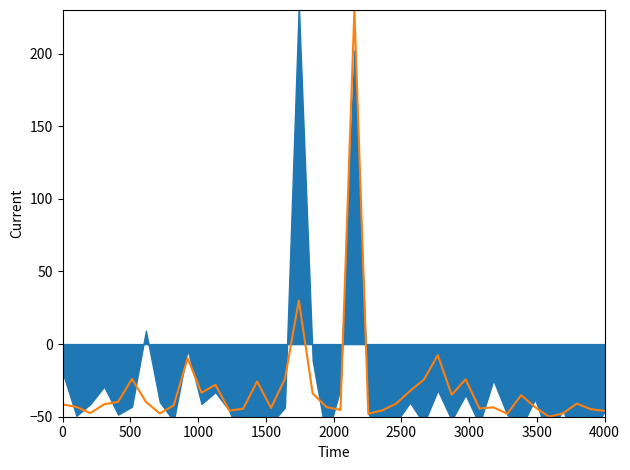

Reading right to left, transcribe all the data shown in this chart.

-46.0	-44.8	-41.0	-47.7	-50.0	-43.4	-35.2	-47.9	-43.6	-44.3	-24.3	-34.9	-7.7	-24.4	-32.3	-41.1	-45.6	-48.0	230.0	-45.3	-43.4	-34.0	30.0	-24.0	-43.9	-25.7	-44.5	-45.8	-28.0	-33.5	-9.8	-42.2	-47.7	-39.8	-24.0	-39.8	-41.4	-47.5	-43.3	-41.5